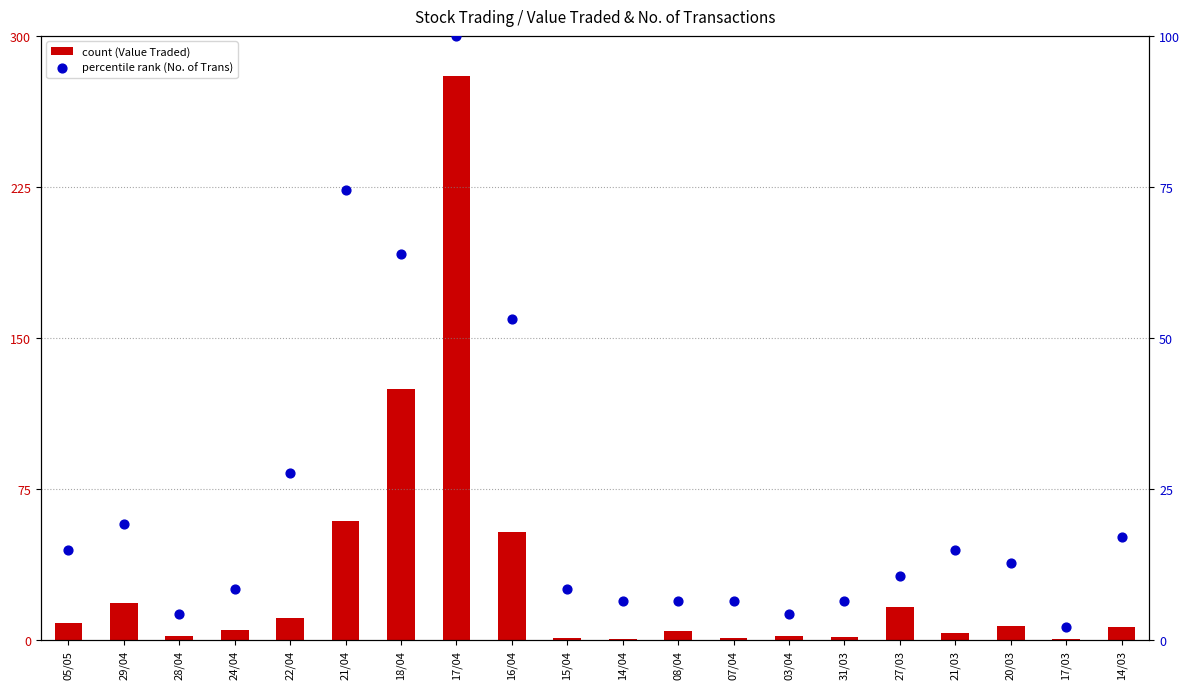

What are all the series names shown in the legend?

count (Value Traded), percentile rank (No. of Trans)